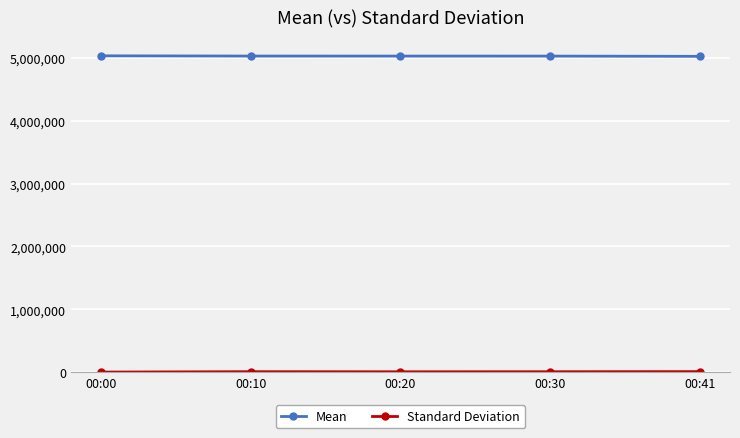

At how many categories does at least one series exceed 3851506?

5